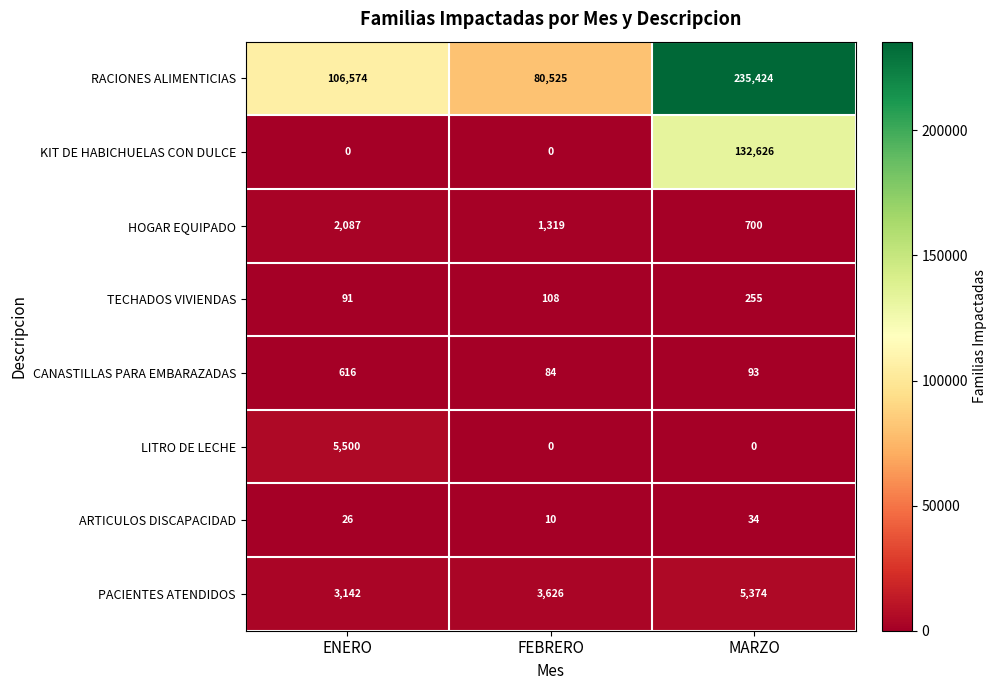

How many RACIONES ALIMENTICIAS values are between 80525 and 235424?

3